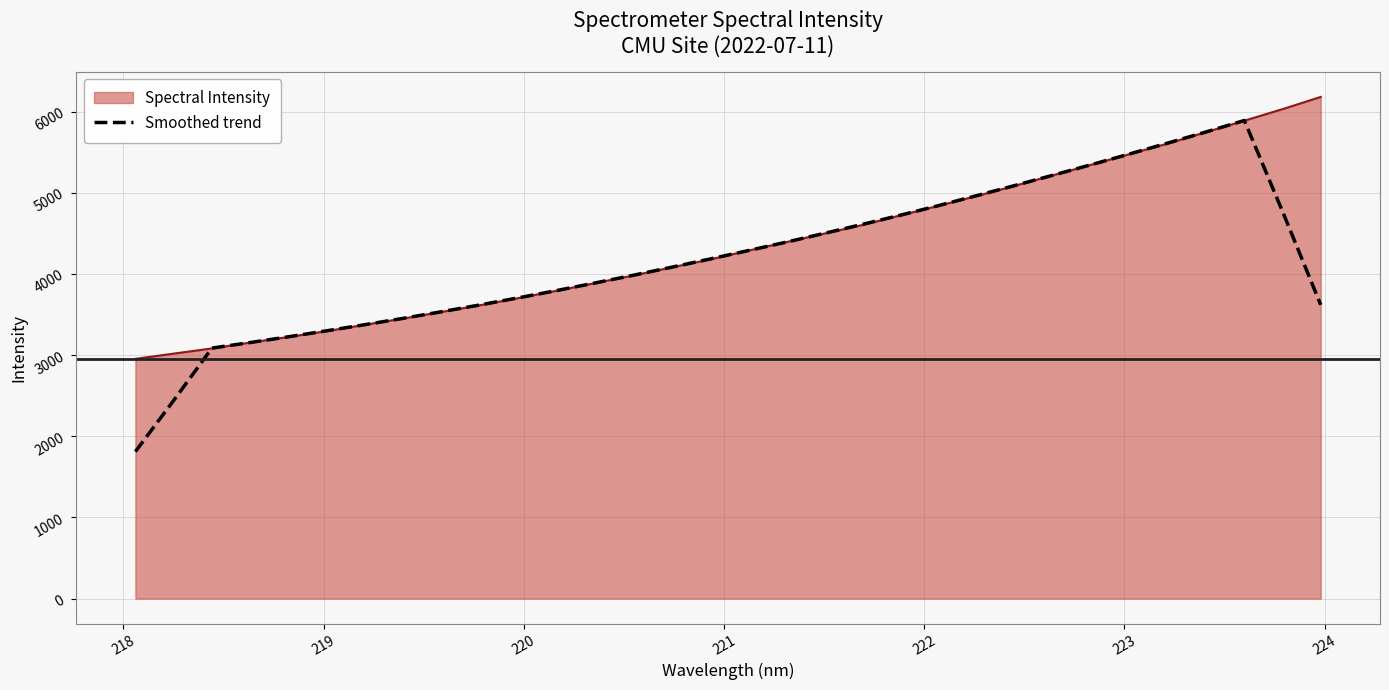

List the series in order of their peak value, lowest first.

Smoothed trend, Spectral Intensity